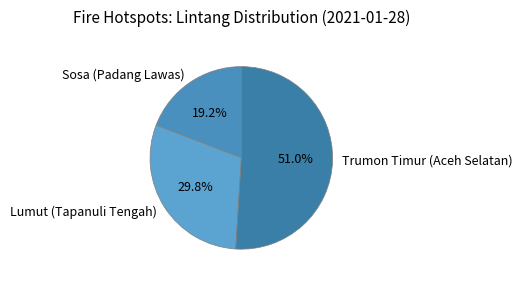

How many slices are in this pie chart?

3